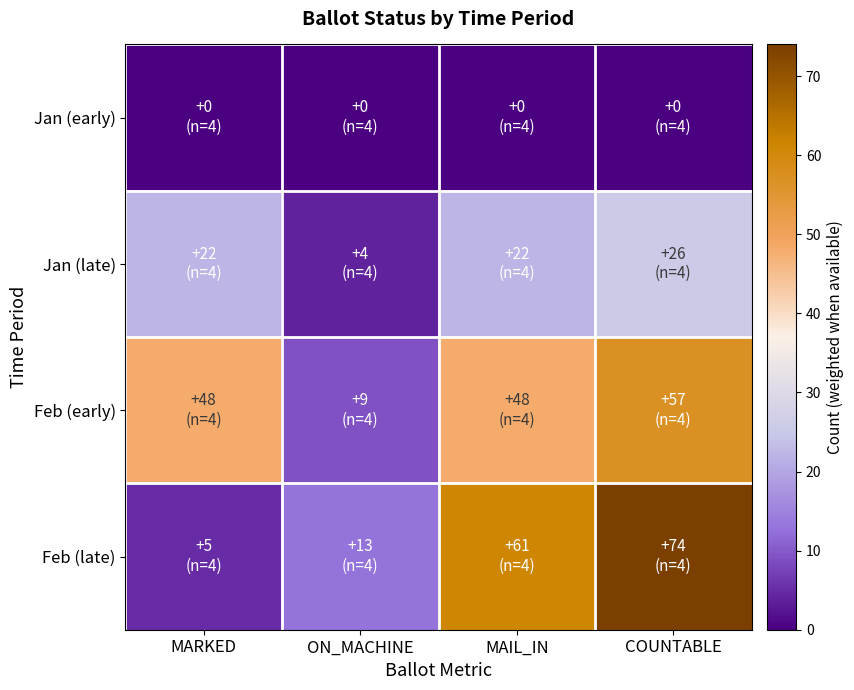

At how many categories does at least one series exceed 51?

2